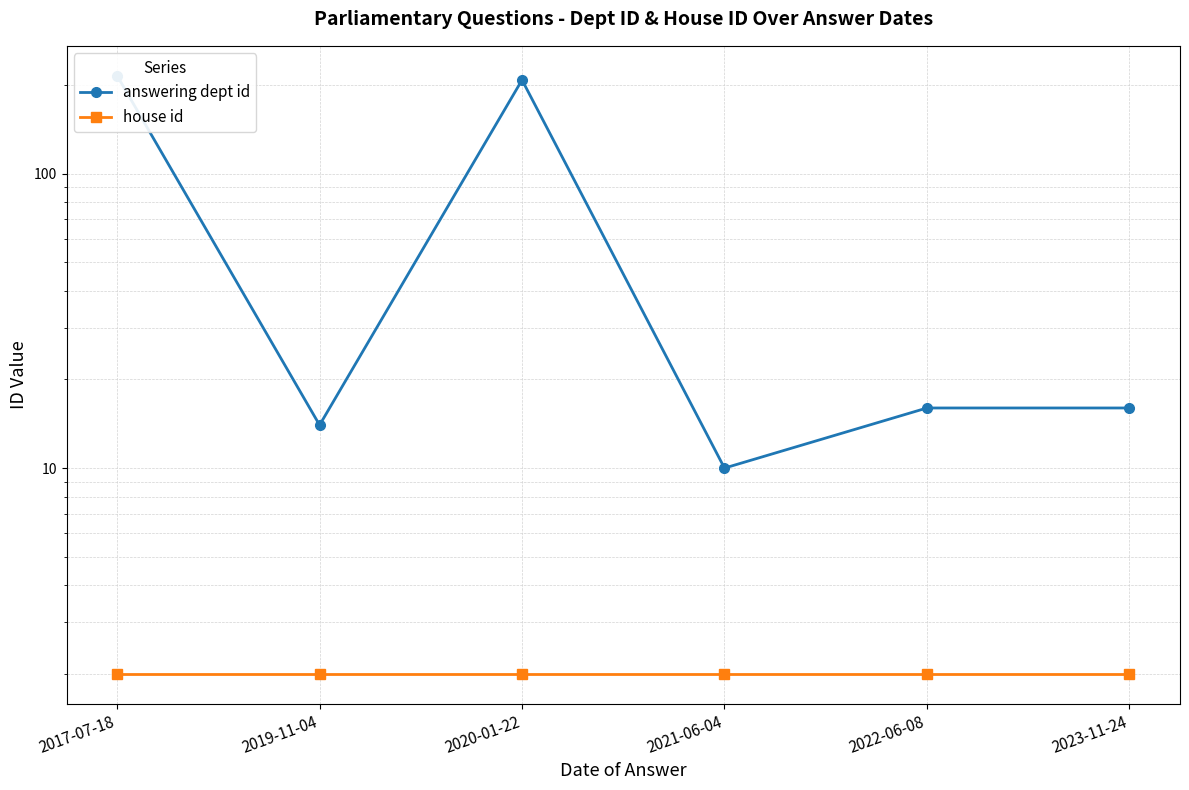

What is the label of the 2nd point from the left?

2019-11-04